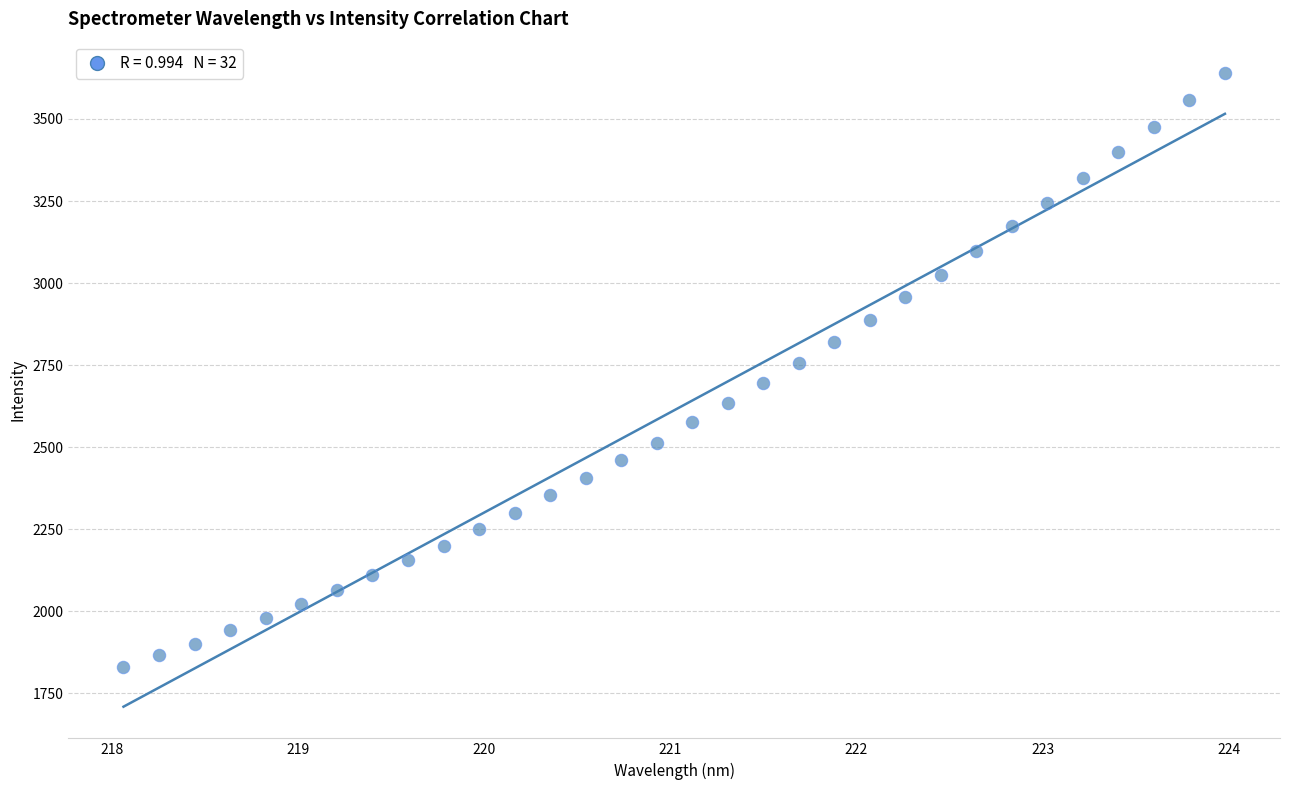

What is the range of X values (max minus min)?

5.9